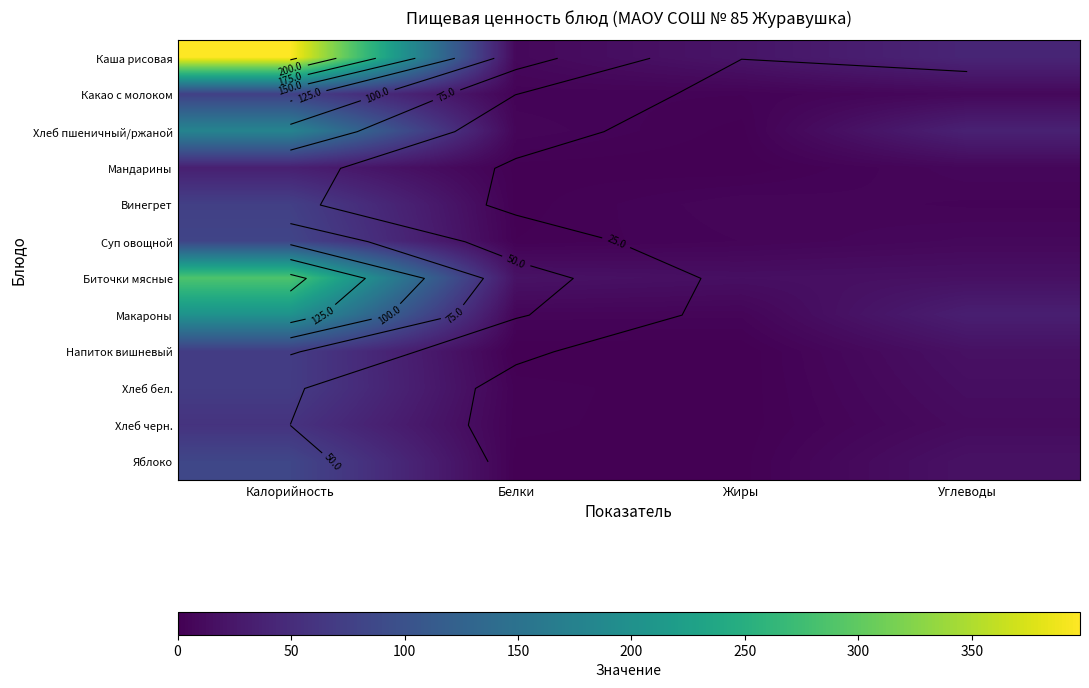

What is the highest value of the Биточки мясные series?

287.3